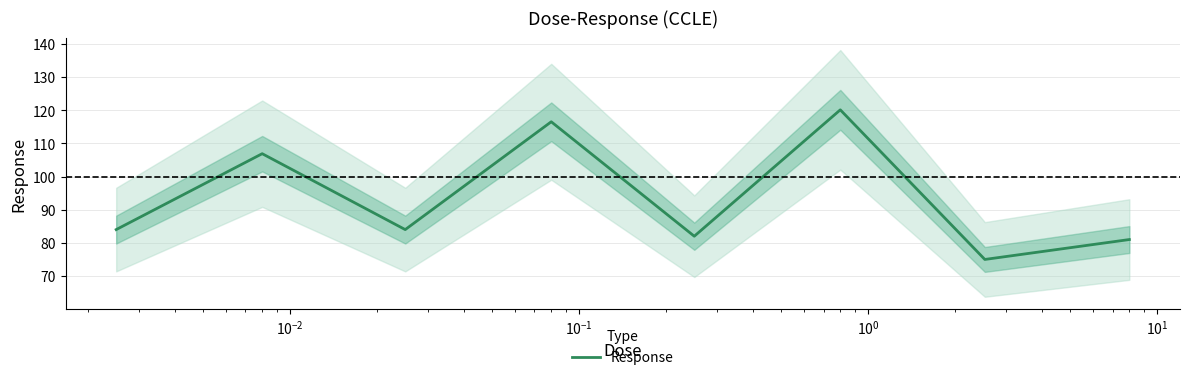

True or false: the data shows 29.2 at $\mathdefault{10^{0}}$.

False